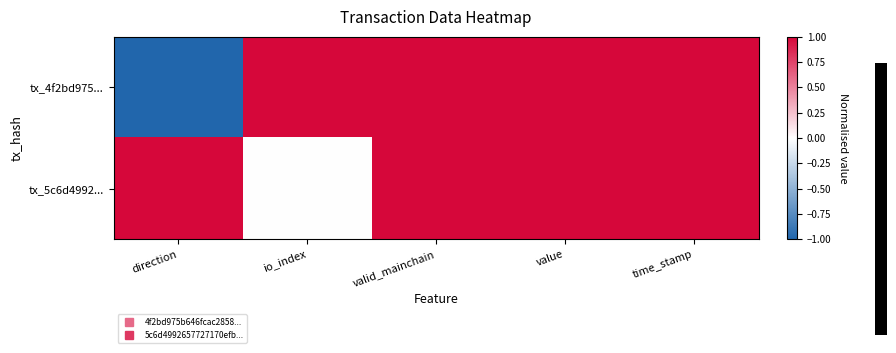

Which label corresponds to the largest value in the chart?

io_index